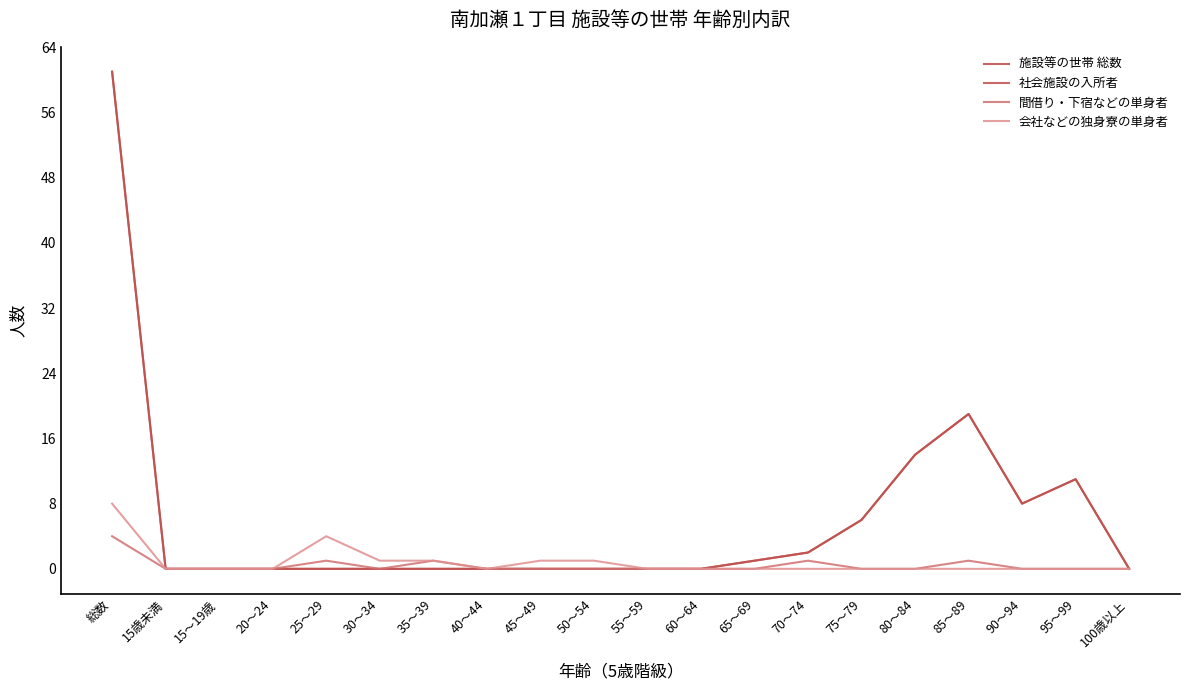

Does the chart have visible grid lines?

No